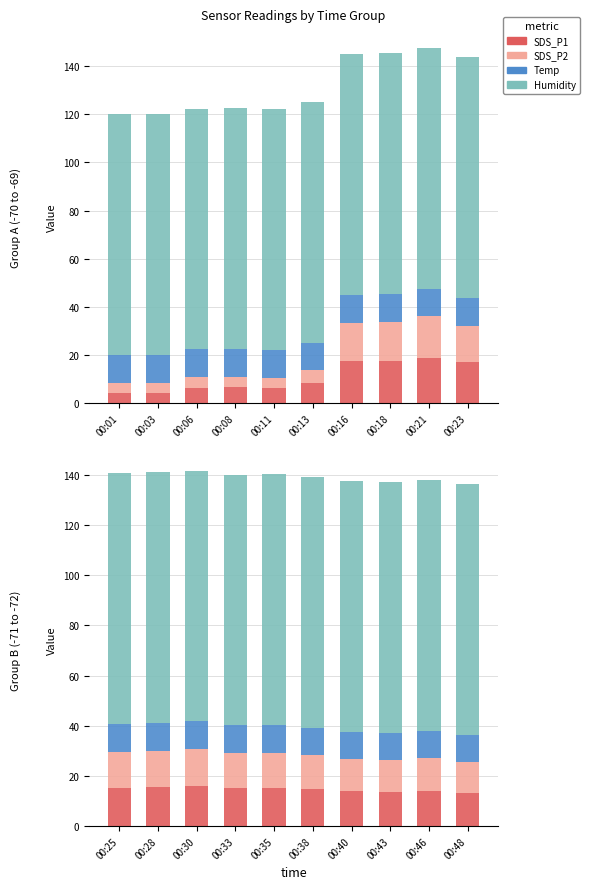

The Temp series shows 16.4 at 00:30. True or false?

False